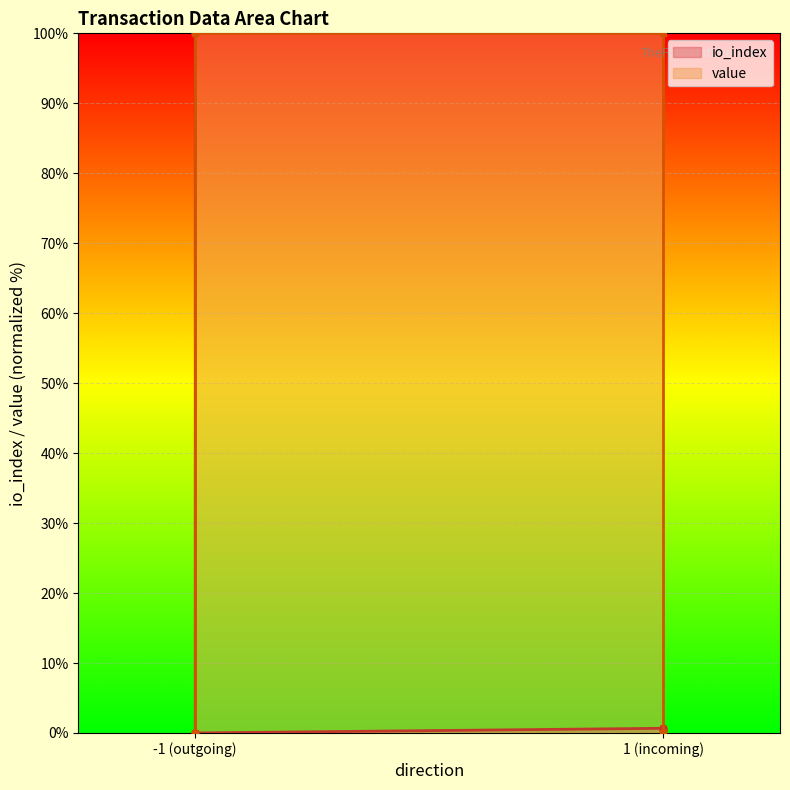

What is the sum of all value values?

200.0